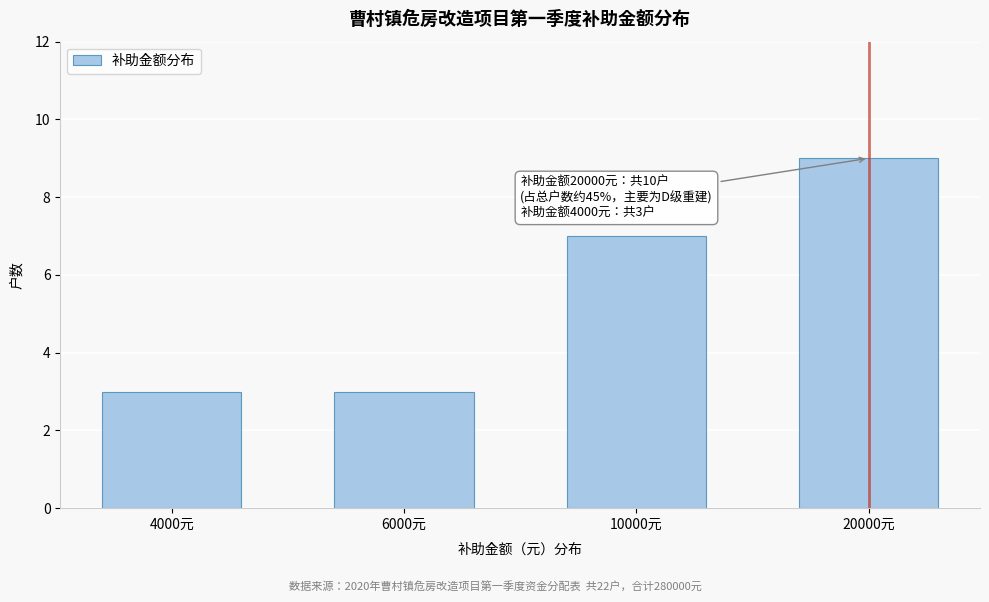

Reading left to right, what are all the values shown in this chart?

3	3	7	9